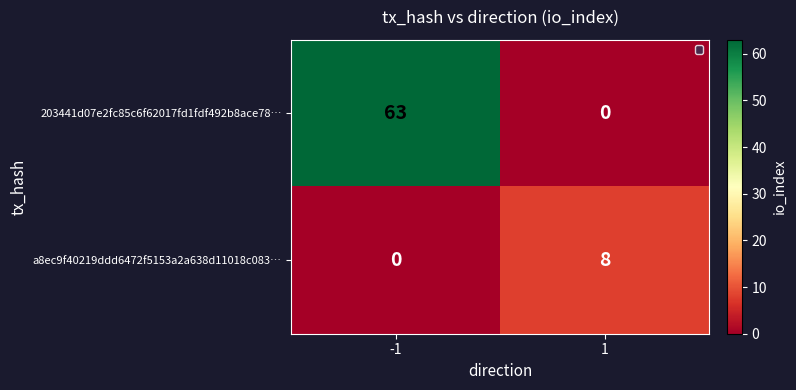

Rank the series by their average value, from lowest to highest.

a8ec9f40219ddd6472f5153a2a638d11018c083…, 203441d07e2fc85c6f62017fd1fdf492b8ace78…